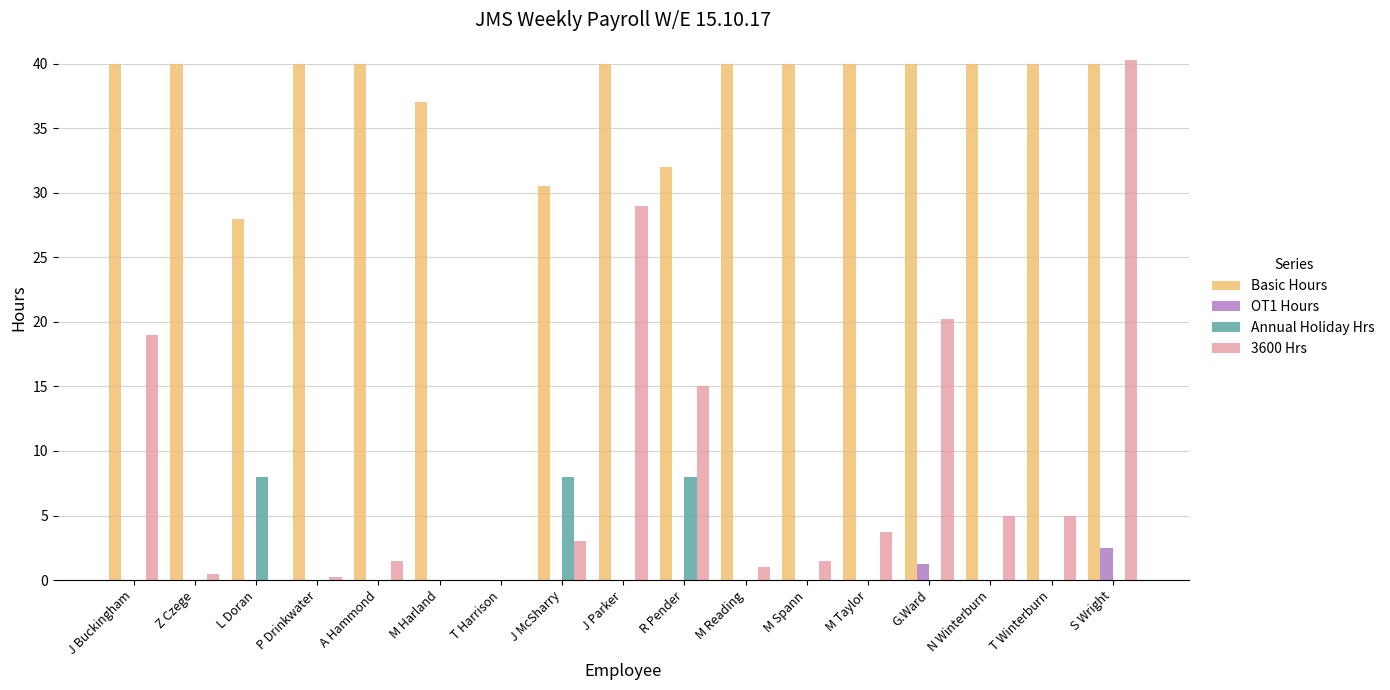

The value of OT1 Hours at S Wright is 2.5. True or false?

True